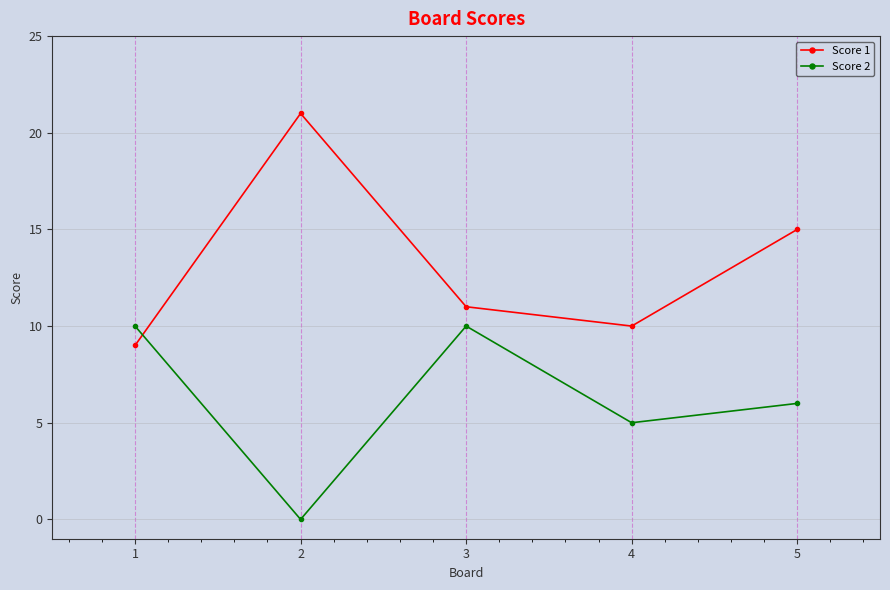

What is the difference between the Score 1 values at 2 and 3?

10